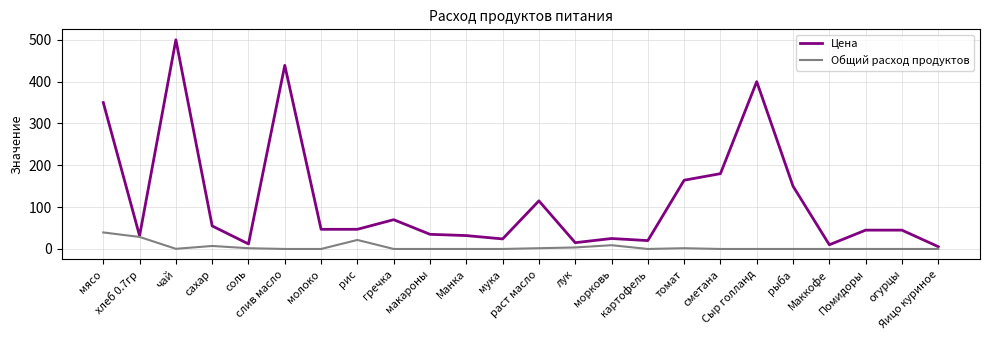

What is the spread (max minus min) of values at огурцы?

45.0